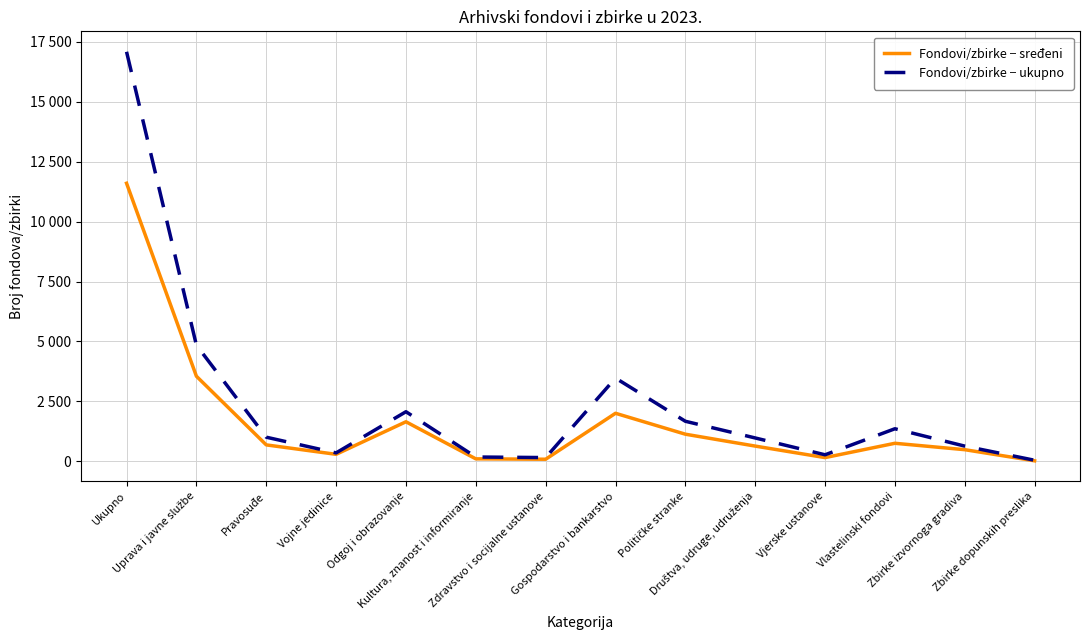

How many interior local valleys does the Fondovi/zbirke − ukupno series have?

3